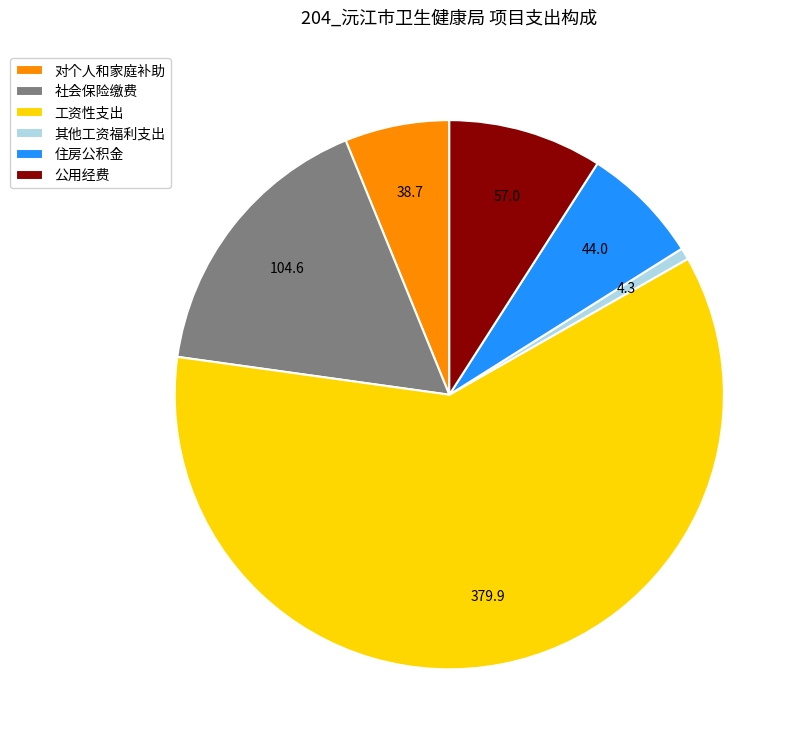

Which category accounts for the majority?

工资性支出